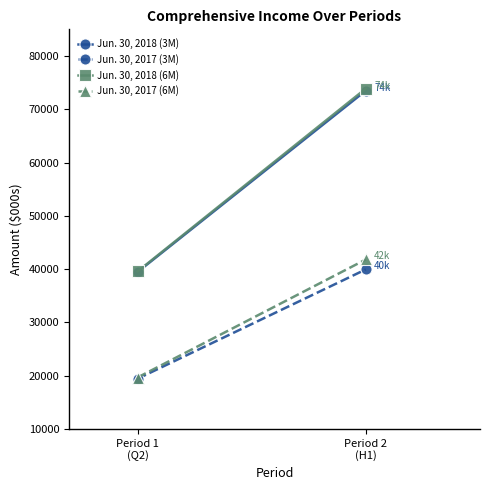

Rank the categories by Jun. 30, 2017 (6M) value from highest to lowest.

Period 2
(H1), Period 1
(Q2)